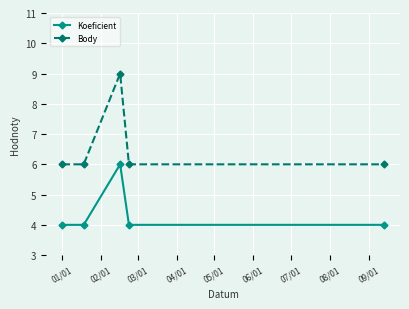

Which series has the widest spread of values?

Body